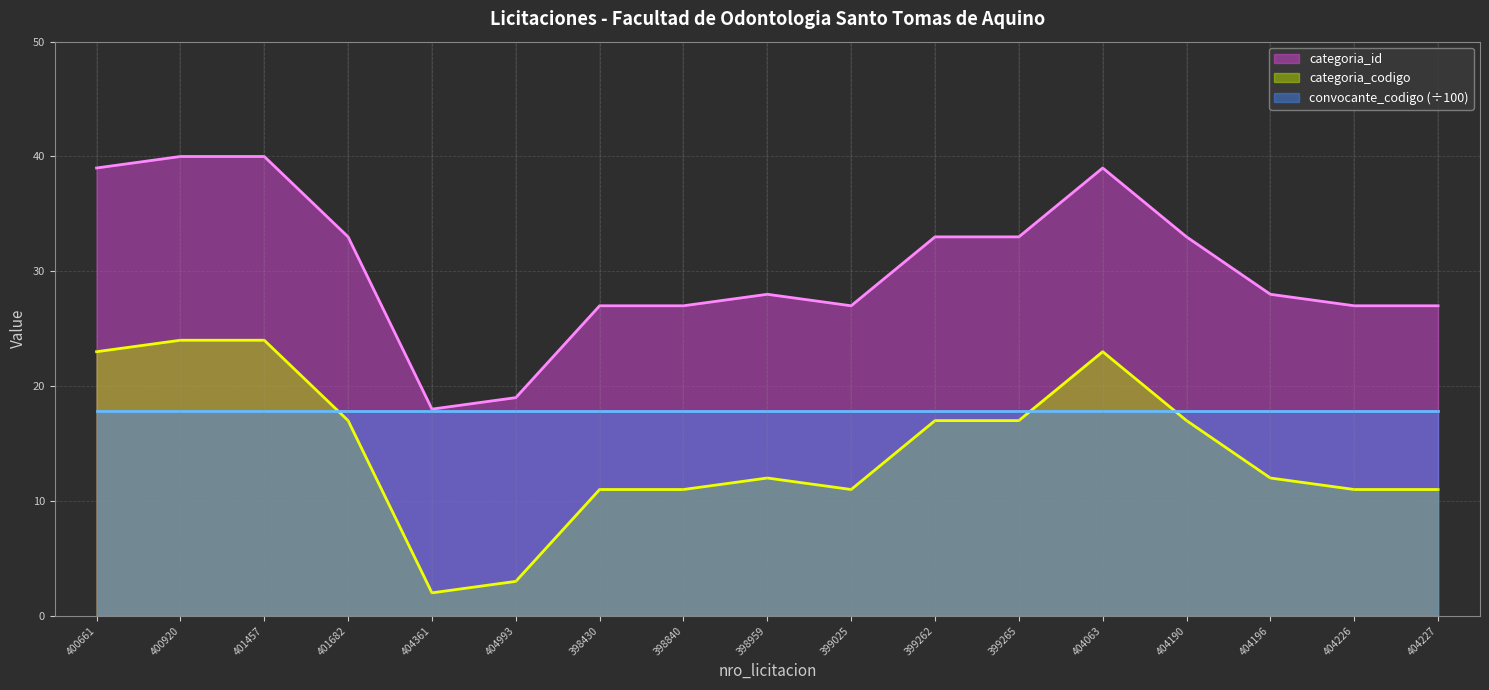

How many data points does each series have?

17